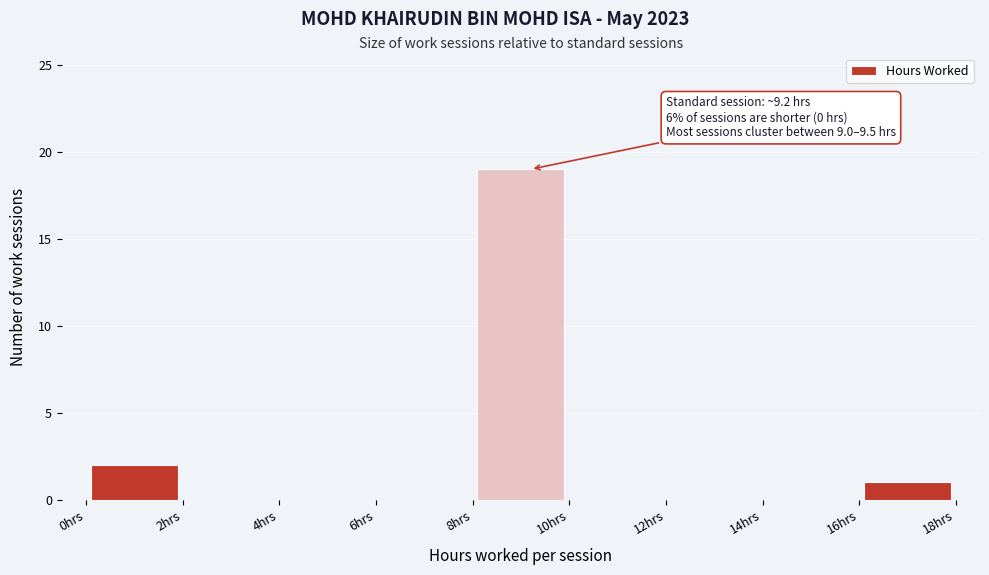

Over which range of the x-axis is the bar tallest?

8 to 10